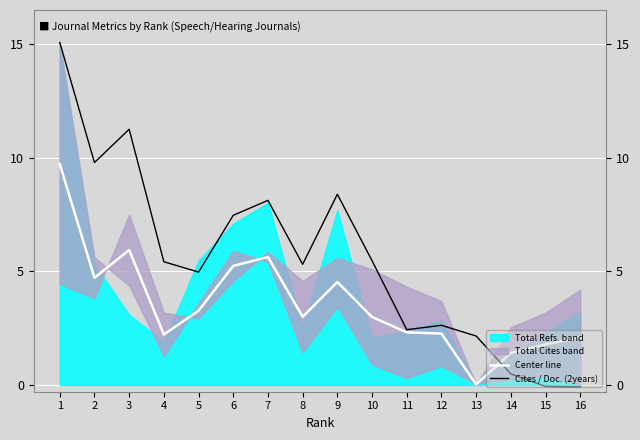

In Center line, how many points are lower than both neighbors (excluding endpoints)?

4